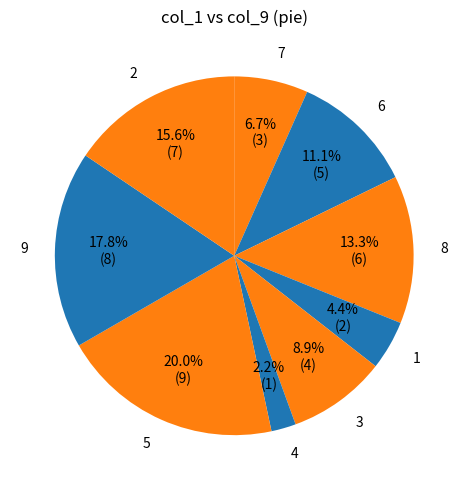

What percentage is the 3 slice, to the nearest percent?

9%